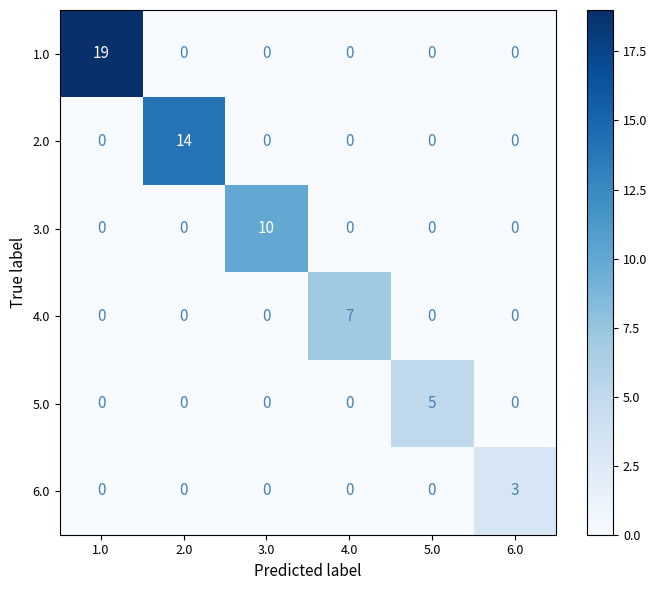

How many data points does each series have?

6